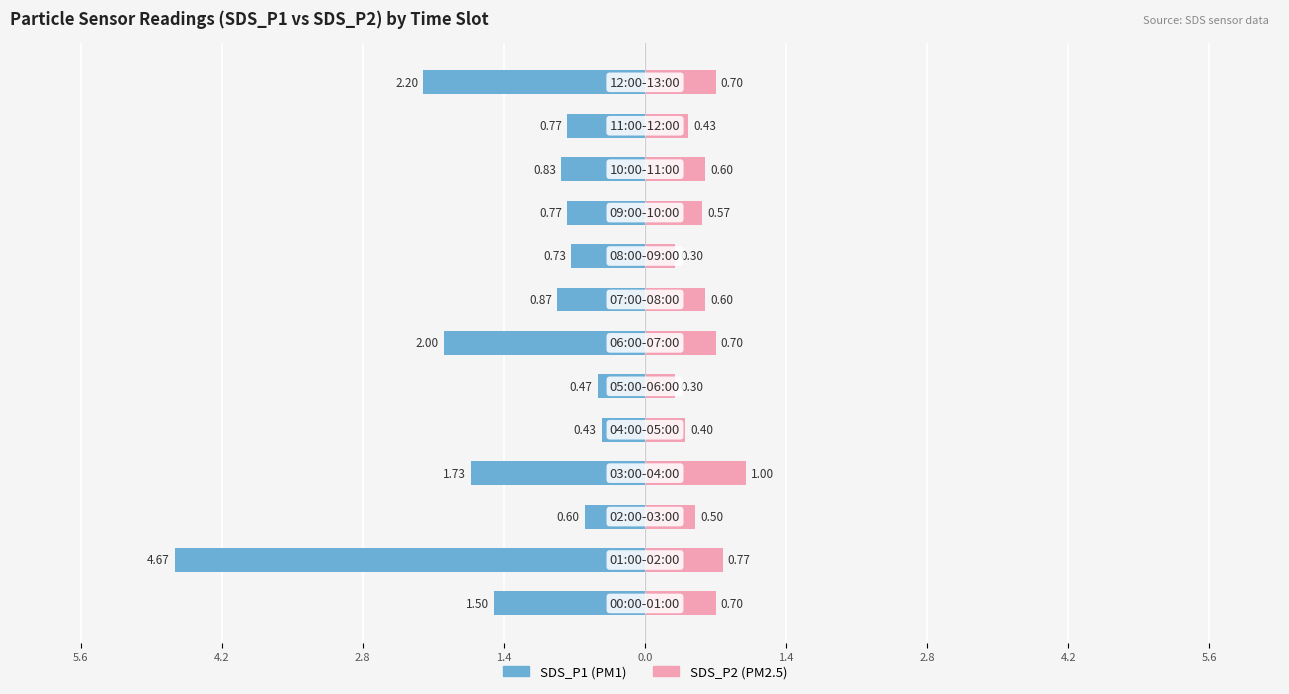

Is it true that SDS_P1 equals -1.7 at 5.6?

True